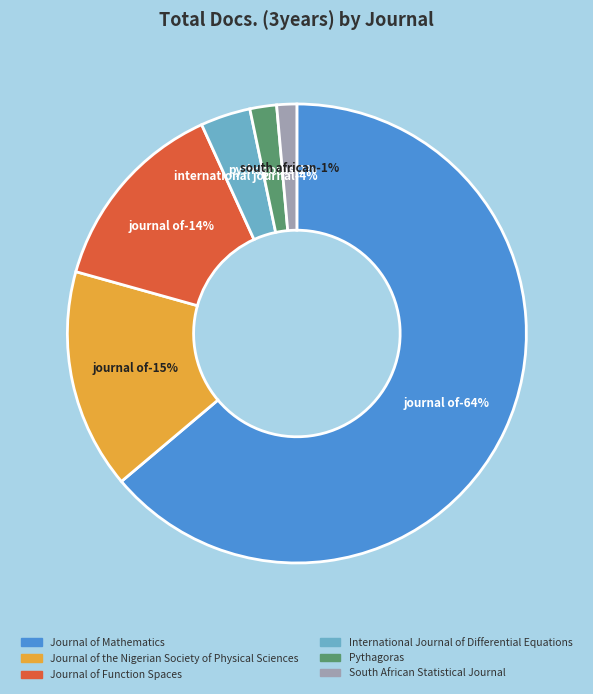

Is there any slice that represents more than half of the pie?

Yes